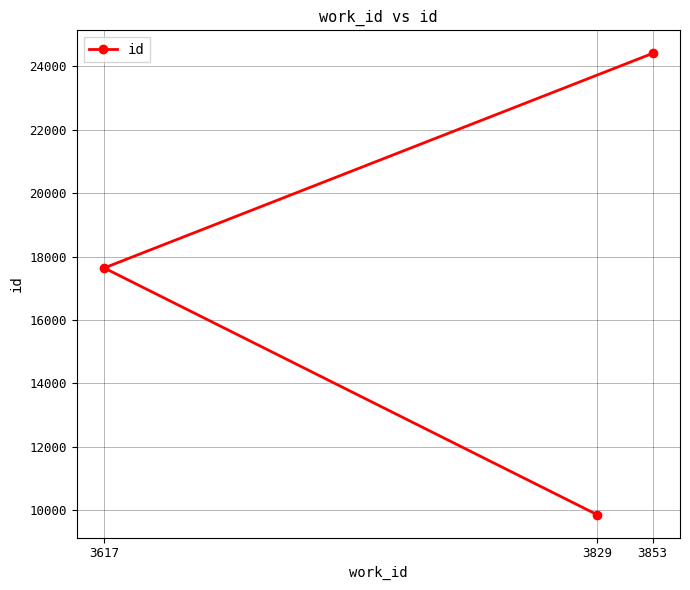

List the labels in order of value, smallest first.

3829, 3617, 3853